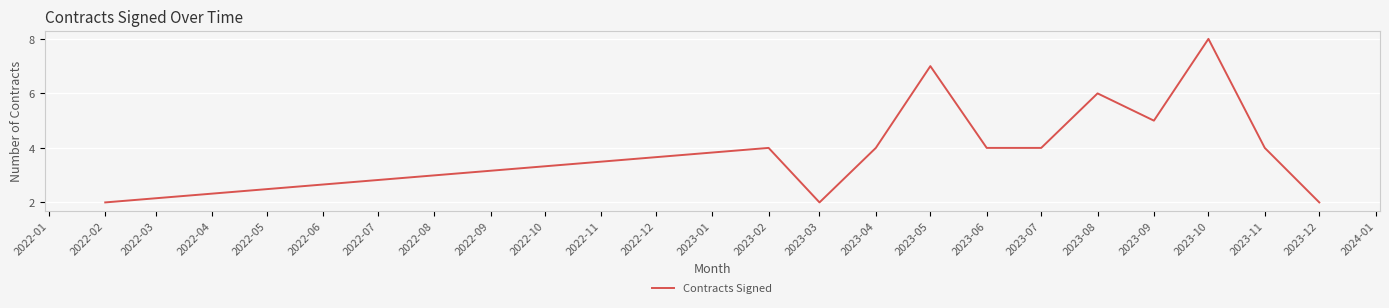

The value at 2023-05 is 12. True or false?

False